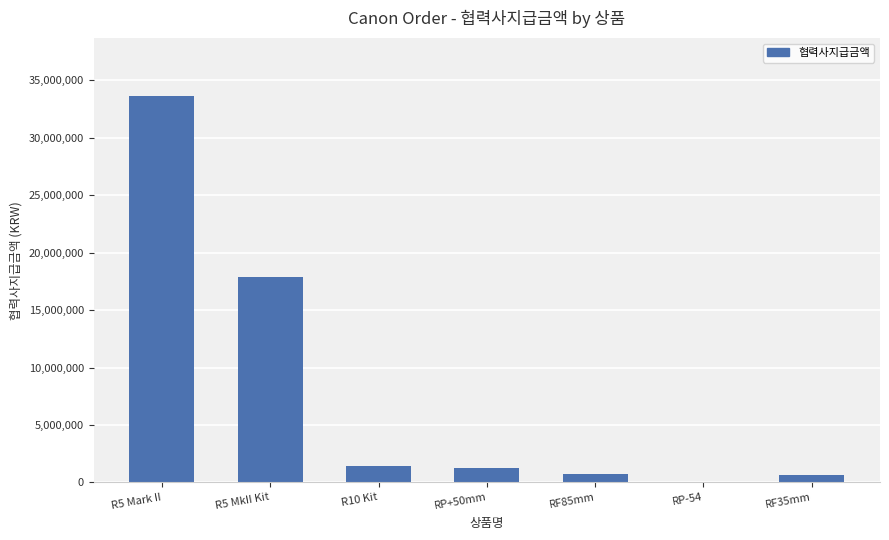

Which has a higher value, RP+50mm or RF85mm?

RP+50mm